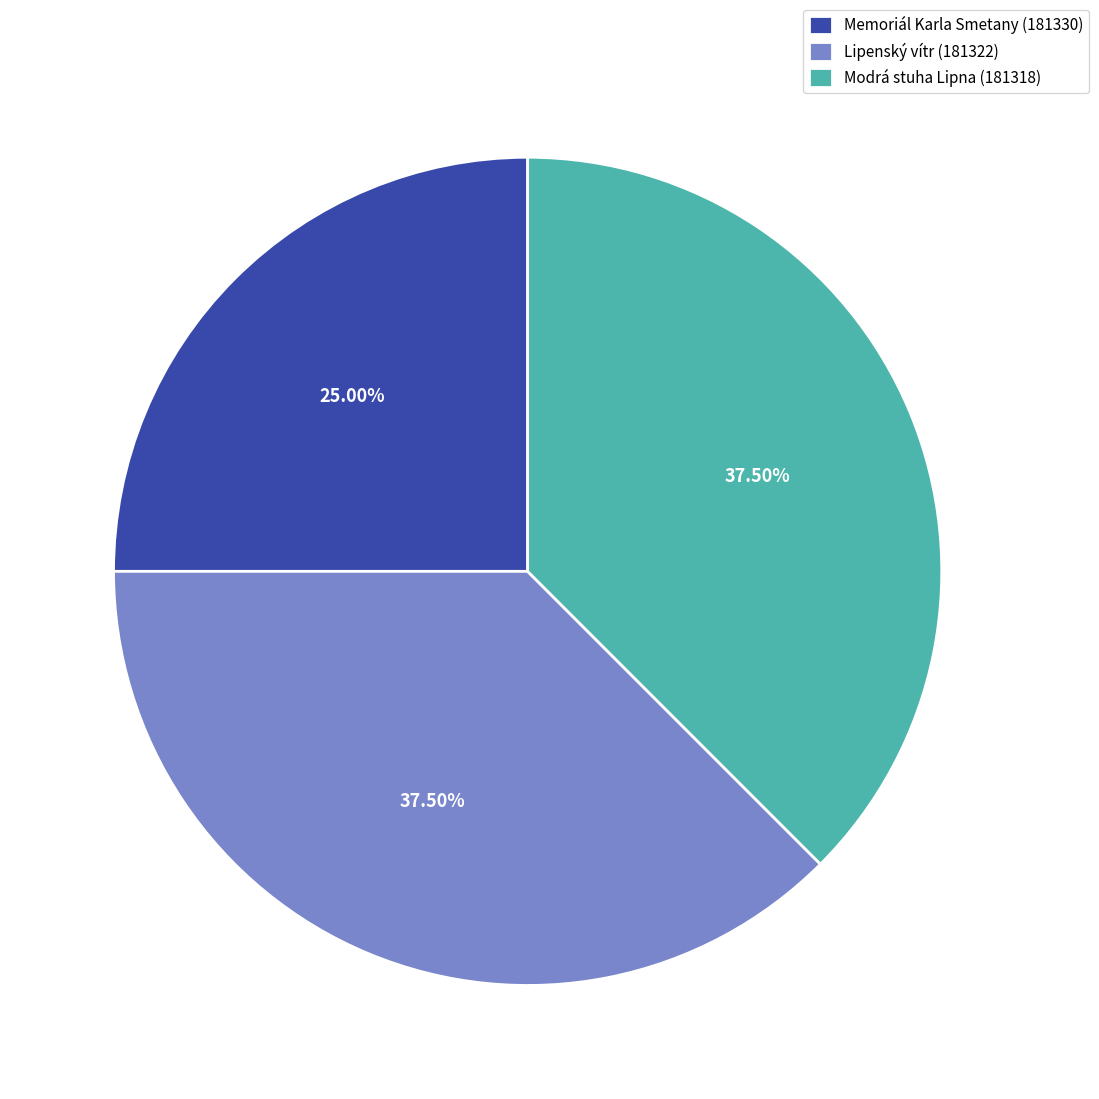

What is the ratio of the value at Lipenský vítr (181322) to the value at Modrá stuha Lipna (181318)?

1.0